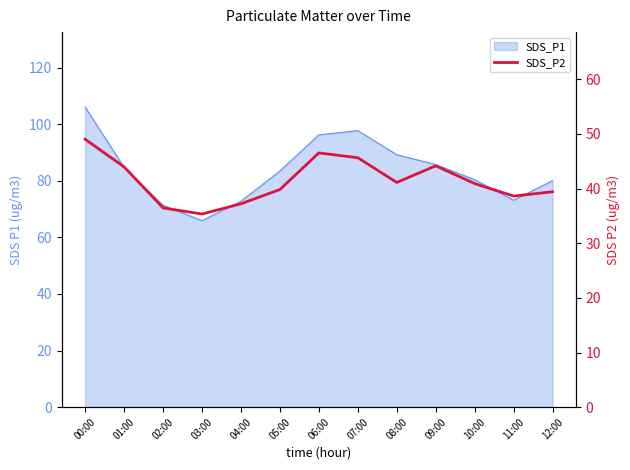

List the labels in order of value, smallest first.

03:00, 02:00, 04:00, 11:00, 12:00, 05:00, 10:00, 08:00, 01:00, 09:00, 07:00, 06:00, 00:00